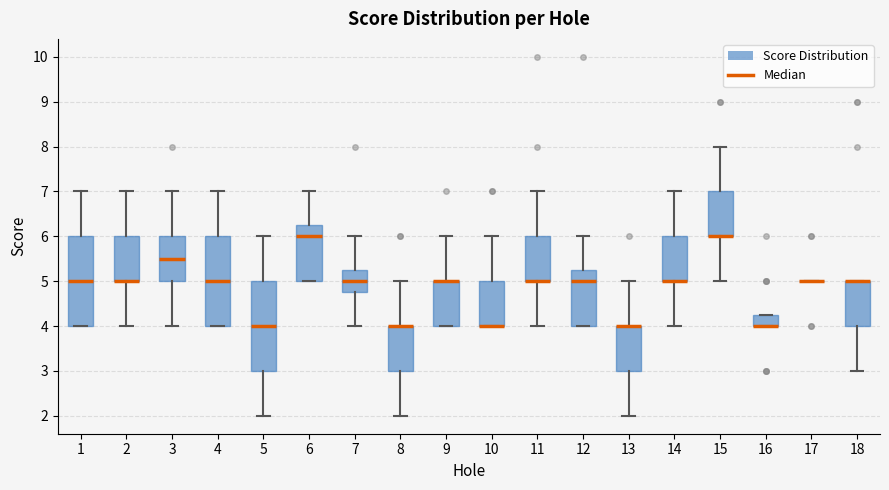

Reading left to right, read every box against the y-axis: the position of its median line, the range the box covers, and the ends of its whiskers. The values are not printed on the chart, so give them approximately, as read against the axis.

1: median 5.0, box 4.0 to 6.0, whiskers 4.0 to 7.0
2: median 5.0 (drawn on the box's lower edge), box 5.0 to 6.0, whiskers 4.0 to 7.0
3: median 5.5, box 5.0 to 6.0, whiskers 4.0 to 7.0
4: median 5.0, box 4.0 to 6.0, whiskers 4.0 to 7.0
5: median 4.0, box 3.0 to 5.0, whiskers 2.0 to 6.0
6: median 6.0, box 5.0 to 6.3, whiskers 5.0 to 7.0
7: median 5.0, box 4.8 to 5.3, whiskers 4.0 to 6.0
8: median 4.0 (drawn on the box's upper edge), box 3.0 to 4.0, whiskers 2.0 to 5.0
9: median 5.0 (drawn on the box's upper edge), box 4.0 to 5.0, whiskers 4.0 to 6.0
10: median 4.0 (drawn on the box's lower edge), box 4.0 to 5.0, whiskers 4.0 to 6.0
11: median 5.0 (drawn on the box's lower edge), box 5.0 to 6.0, whiskers 4.0 to 7.0
12: median 5.0, box 4.0 to 5.3, whiskers 4.0 to 6.0
13: median 4.0 (drawn on the box's upper edge), box 3.0 to 4.0, whiskers 2.0 to 5.0
14: median 5.0 (drawn on the box's lower edge), box 5.0 to 6.0, whiskers 4.0 to 7.0
15: median 6.0 (drawn on the box's lower edge), box 6.0 to 7.0, whiskers 5.0 to 8.0
16: median 4.0 (drawn on the box's lower edge), box 4.0 to 4.3, whiskers 4.0 to 4.3
17: box collapsed to a line at 5.0, whiskers 5.0 to 5.0
18: median 5.0 (drawn on the box's upper edge), box 4.0 to 5.0, whiskers 3.0 to 5.0